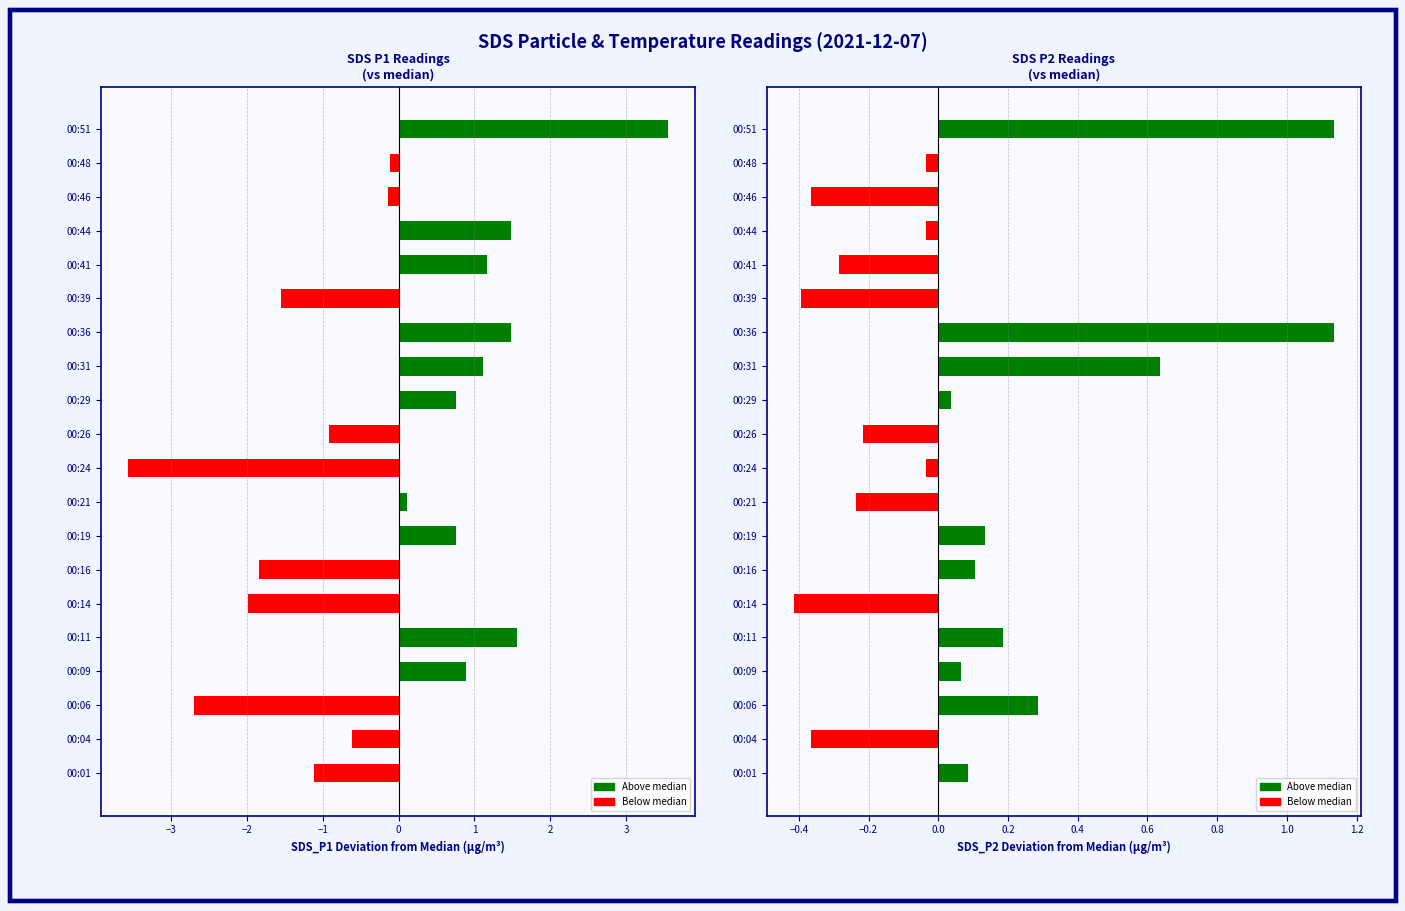

Reading right to left, transcribe all the data shown in this chart.

SDS_P1 deviation: 3.6	-0.1	-0.1	1.5	1.2	-1.5	1.5	1.1	0.8	-0.9	-3.6	0.1	0.8	-1.8	-2.0	1.6	0.9	-2.7	-0.6	-1.1
SDS_P2 deviation: 1.1	-0.0	-0.4	-0.0	-0.3	-0.4	1.1	0.6	0.0	-0.2	-0.0	-0.2	0.1	0.1	-0.4	0.2	0.1	0.3	-0.4	0.1